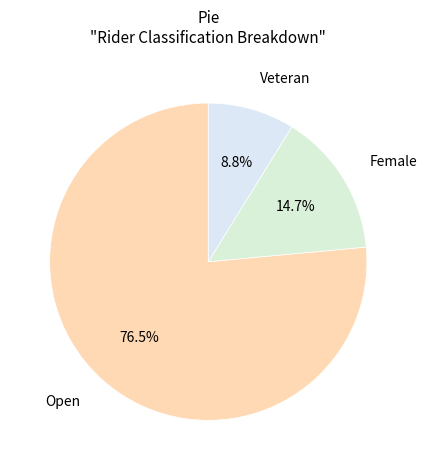

Rank the categories by value from highest to lowest.

Open, Female, Veteran